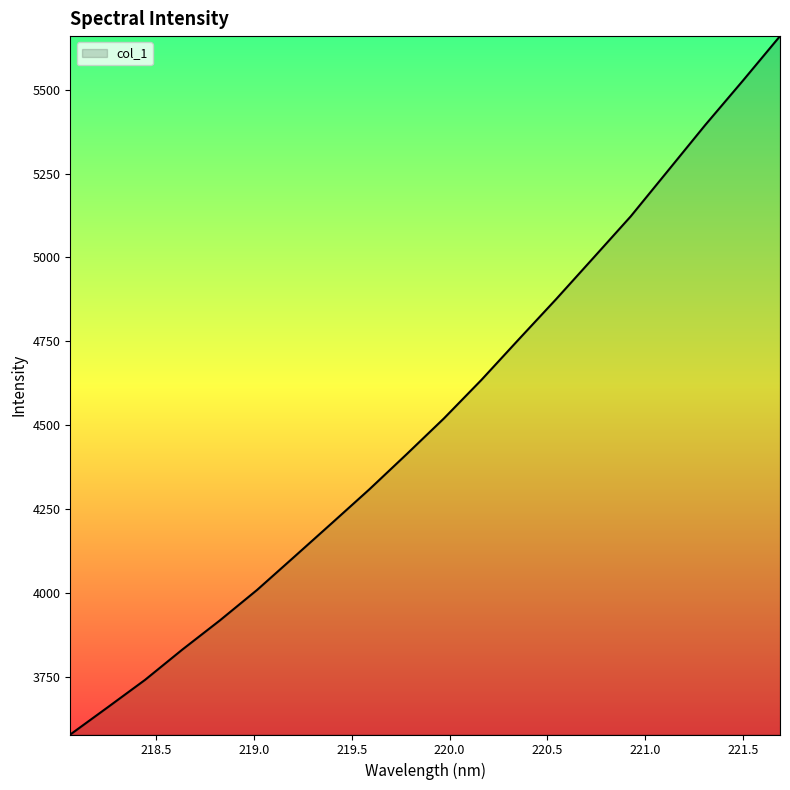

How many lines are shown in the chart?

1